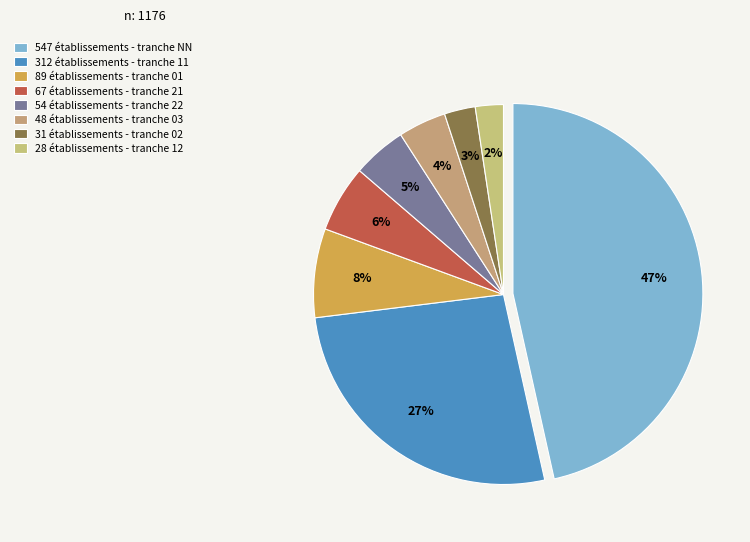

How many segments does this pie chart have?

8